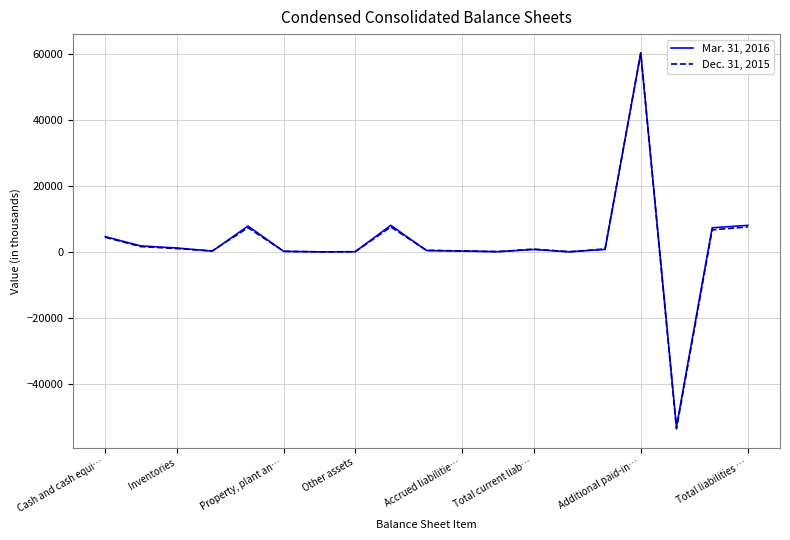

Which series has the largest range (max minus min)?

Dec. 31, 2015